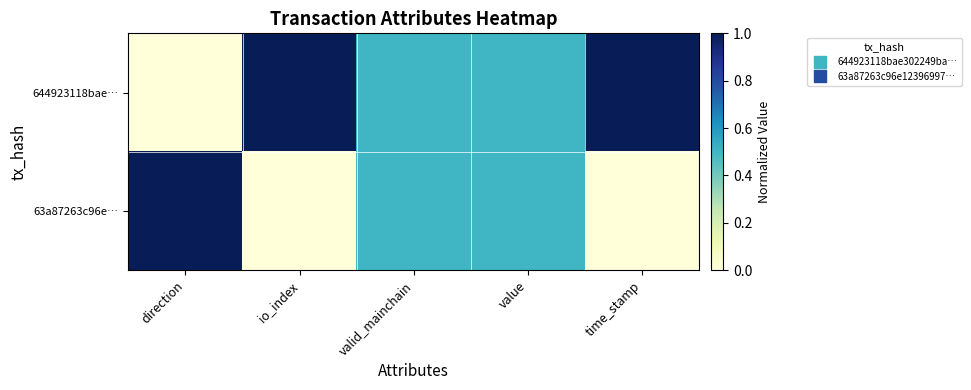

At which category is the sum across all series the highest?

direction